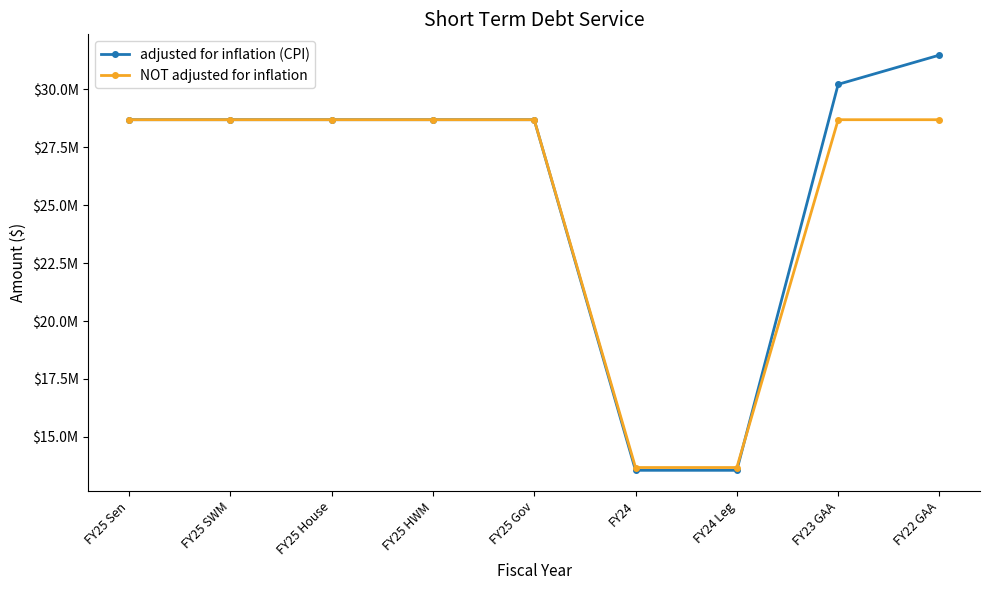

What is the total value across all series at FY25 Sen?

57362968